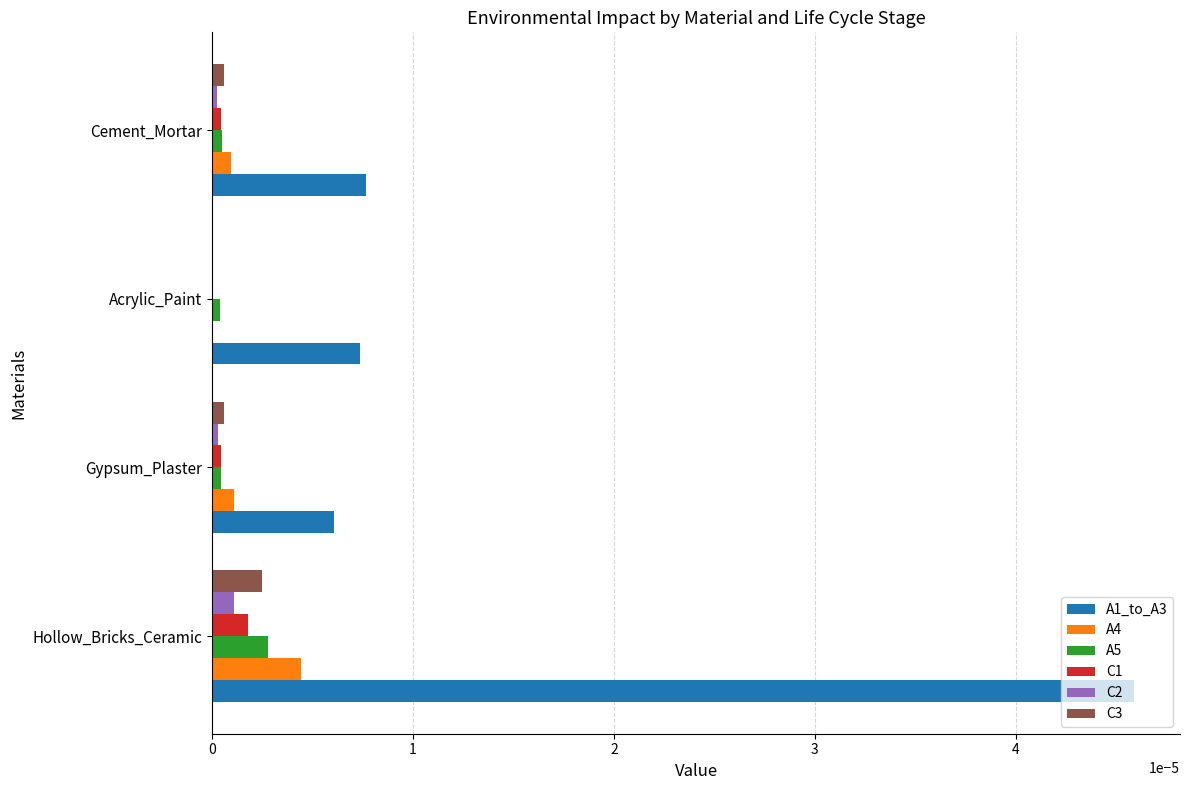

Which category has the highest value across all series?

Hollow_Bricks_Ceramic